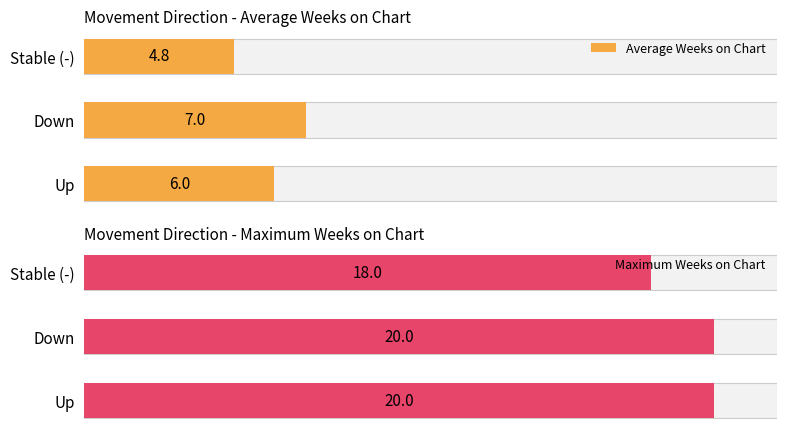

Reading right to left, list all the values displayed in this chart.

Average Weeks on Chart: 4.8	7.0	6.0
Maximum Weeks on Chart: 18.0	20.0	20.0